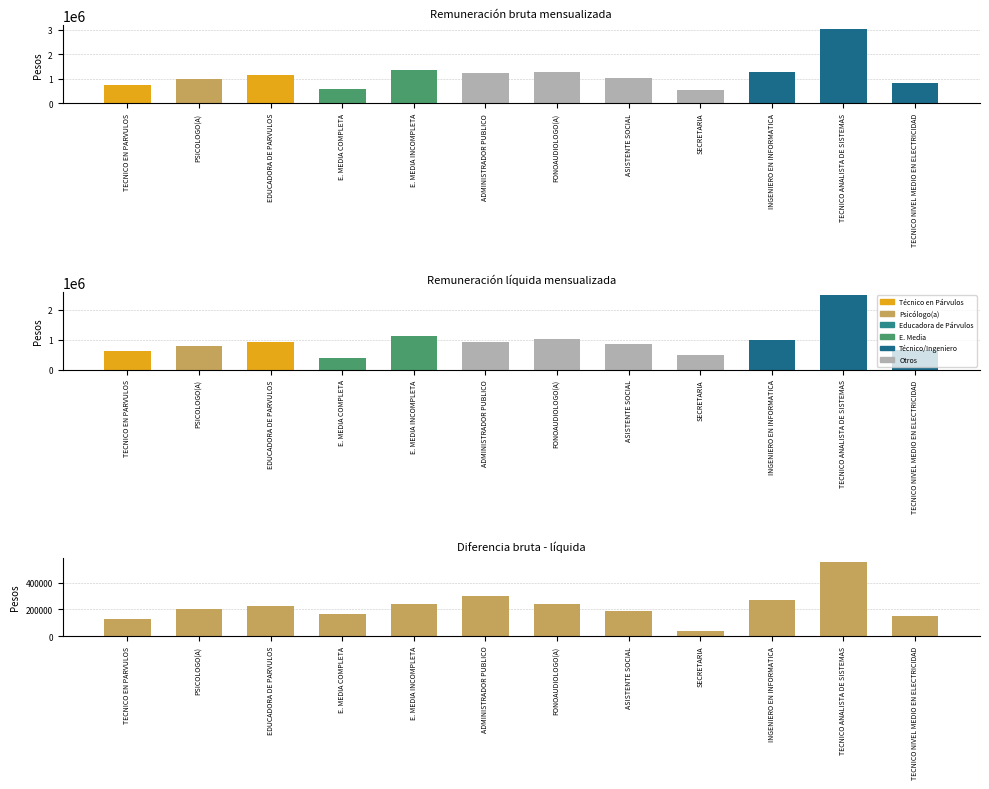

Reading left to right, transcribe all the data shown in this chart.

Remuneración bruta mensualizada: TECNICO EN PARVULOS=742673	PSICOLOGO(A)=994027	EDUCADORA DE PARVULOS=1161473	E. MEDIA COMPLETA=563454	E. MEDIA INCOMPLETA=1347493	ADMINISTRADOR PUBLICO=1223960	FONOAUDIOLOGO(A)=1254531	ASISTENTE SOCIAL=1033648	SECRETARIA=536412	INGENIERO EN INFORMATICA=1256295	TECNICO ANALISTA DE SISTEMAS=3028183	TECNICO NIVEL MEDIO EN ELECTRICIDAD=813138
Remuneración líquida mensualizada: TECNICO EN PARVULOS=611604	PSICOLOGO(A)=793849	EDUCADORA DE PARVULOS=936411	E. MEDIA COMPLETA=398811	E. MEDIA INCOMPLETA=1108519	ADMINISTRADOR PUBLICO=923445	FONOAUDIOLOGO(A)=1016636	ASISTENTE SOCIAL=848765	SECRETARIA=497863	INGENIERO EN INFORMATICA=988856	TECNICO ANALISTA DE SISTEMAS=2470891	TECNICO NIVEL MEDIO EN ELECTRICIDAD=662814
Diferencia (bruta - líquida): TECNICO EN PARVULOS=131069	PSICOLOGO(A)=200178	EDUCADORA DE PARVULOS=225062	E. MEDIA COMPLETA=164643	E. MEDIA INCOMPLETA=238974	ADMINISTRADOR PUBLICO=300515	FONOAUDIOLOGO(A)=237895	ASISTENTE SOCIAL=184883	SECRETARIA=38549	INGENIERO EN INFORMATICA=267439	TECNICO ANALISTA DE SISTEMAS=557292	TECNICO NIVEL MEDIO EN ELECTRICIDAD=150324